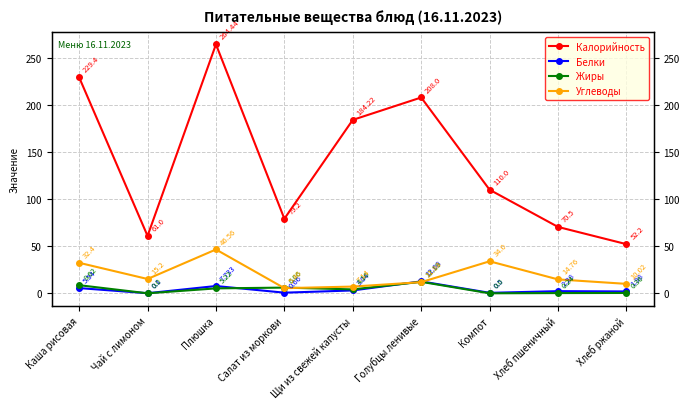

Between Салат из моркови and Чай с лимоном, which is larger?

Салат из моркови